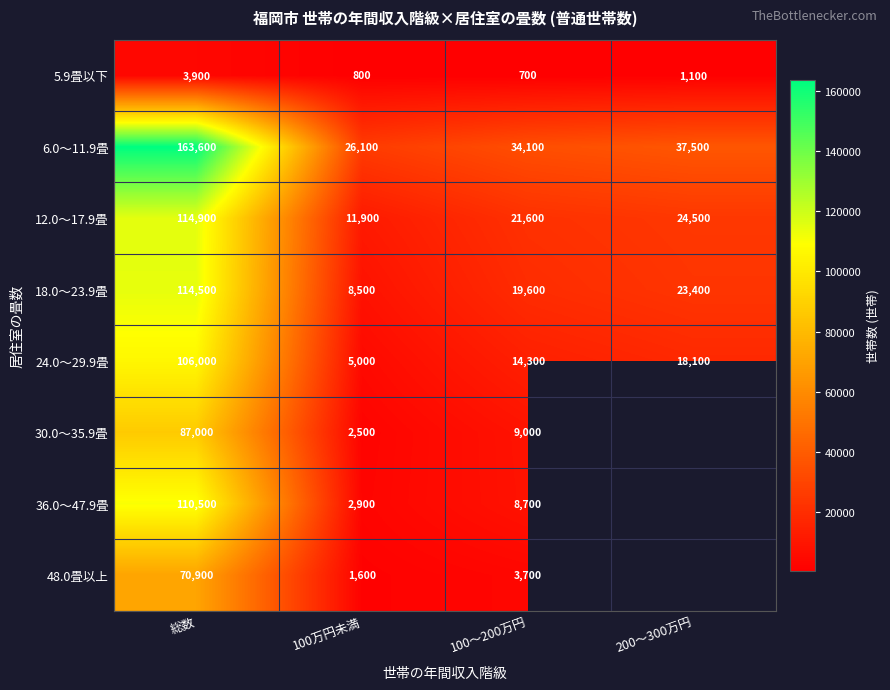

What is the spread (max minus min) of values at 100～200万円?

33400